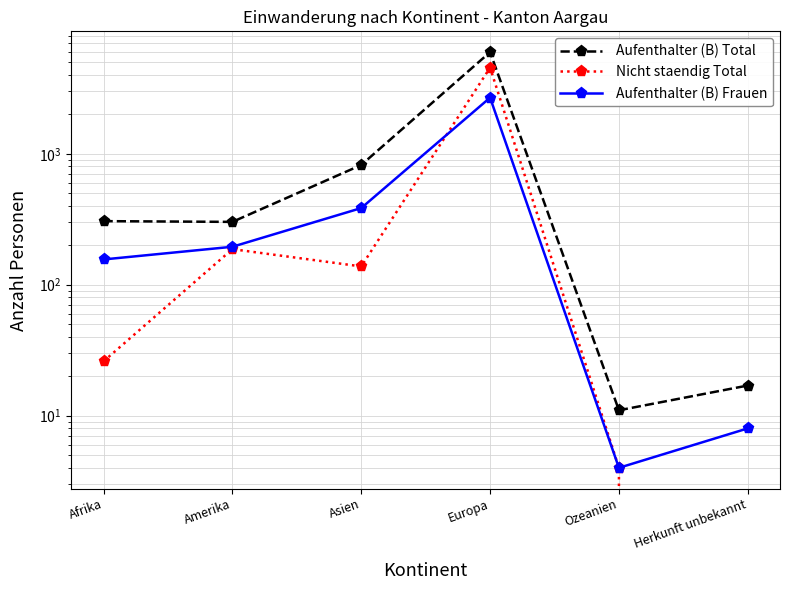

What is the minimum value for Aufenthalter (B) Total?

11